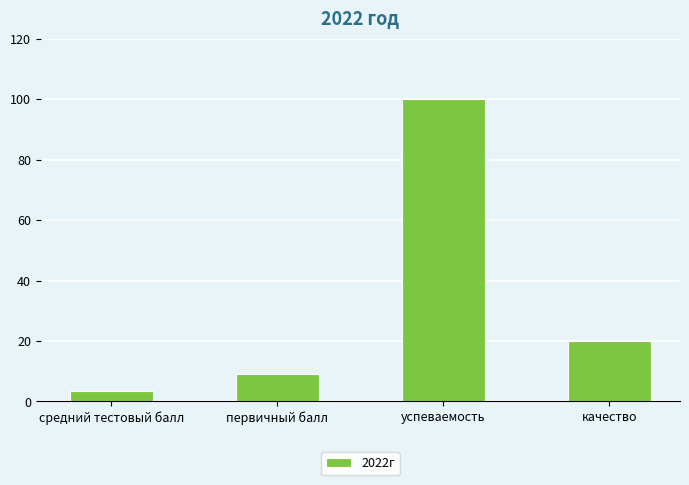

Which has a higher value, первичный балл or качество?

качество